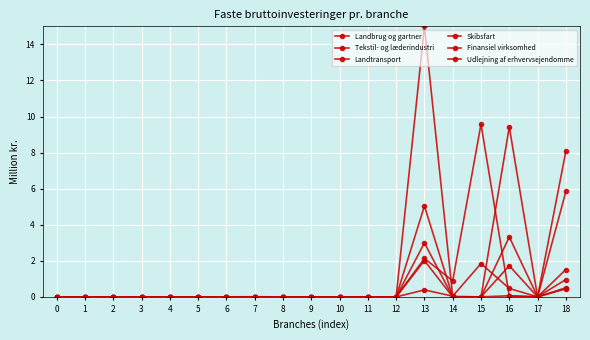

True or false: Landbrug og gartner has more than 1 interior local peaks.

True